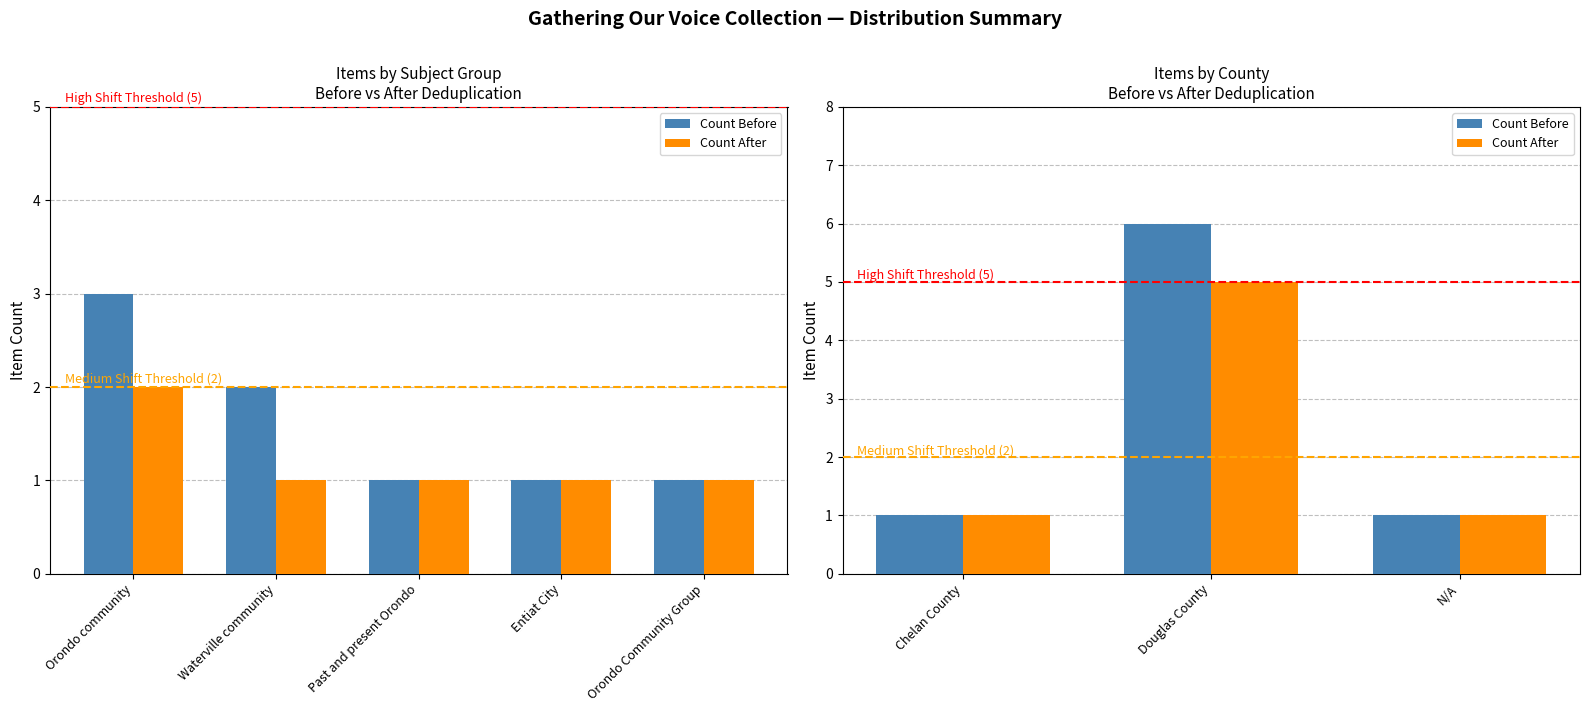

The Count After series shows 1 at N/A. True or false?

False